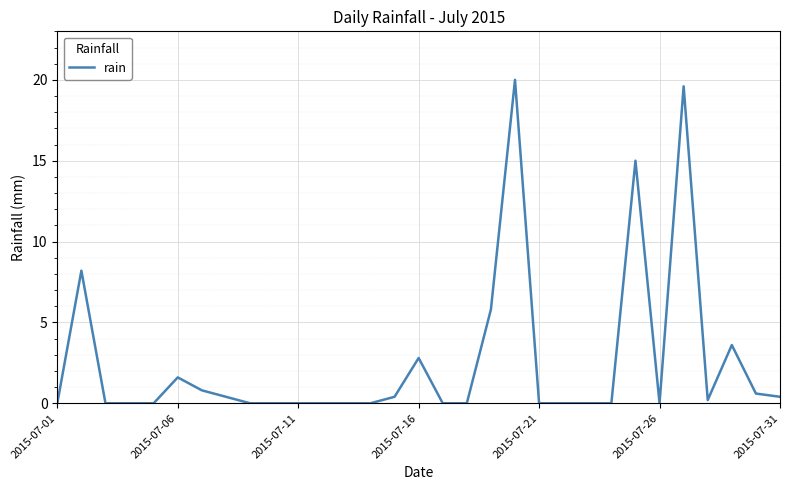

What is the maximum value shown in the chart?

20.0